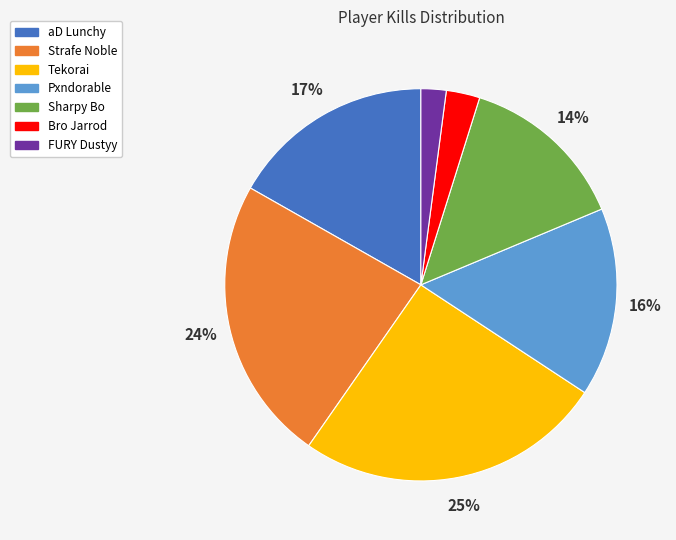

Which has a higher value, Strafe Noble or aD Lunchy?

Strafe Noble